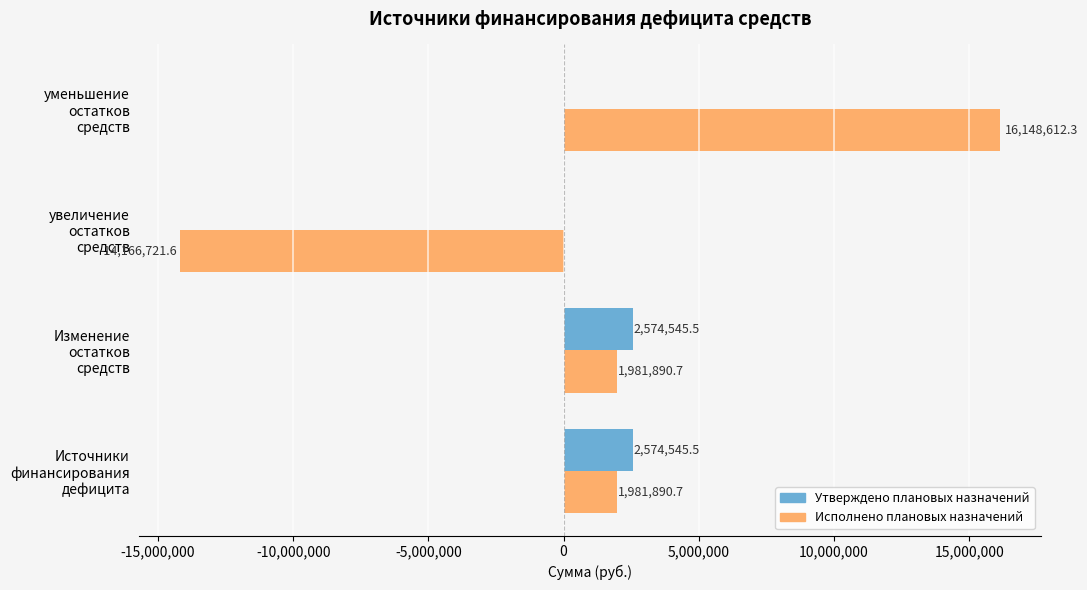

How many distinct data groups are displayed?

2